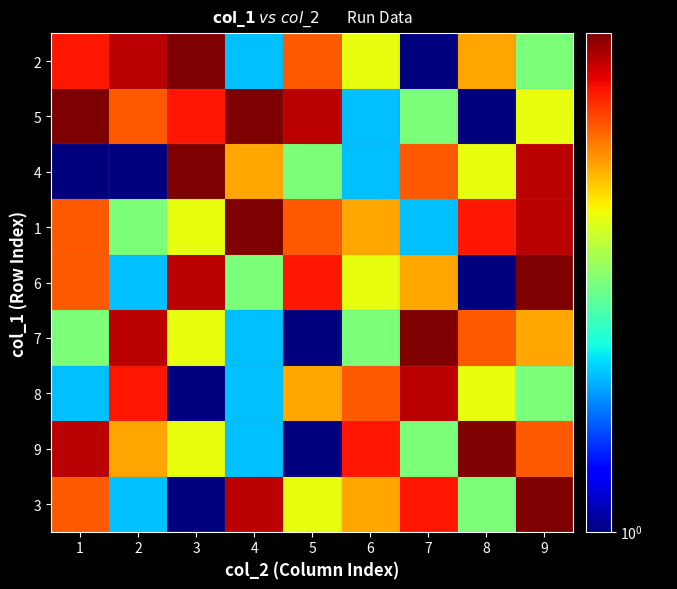

Reading left to right, what are all the values shown in this chart?

3: 1=6	2=2	3=1	4=8	5=4	6=5	7=7	8=3	9=9
9: 1=8	2=5	3=4	4=2	5=1	6=7	7=3	8=9	9=6
8: 1=2	2=7	3=1	4=2	5=5	6=6	7=8	8=4	9=3
7: 1=3	2=8	3=4	4=2	5=1	6=3	7=9	8=6	9=5
6: 1=6	2=2	3=8	4=3	5=7	6=4	7=5	8=1	9=9
1: 1=6	2=3	3=4	4=9	5=6	6=5	7=2	8=7	9=8
4: 1=1	2=1	3=9	4=5	5=3	6=2	7=6	8=4	9=8
5: 1=9	2=6	3=7	4=9	5=8	6=2	7=3	8=1	9=4
2: 1=7	2=8	3=9	4=2	5=6	6=4	7=1	8=5	9=3